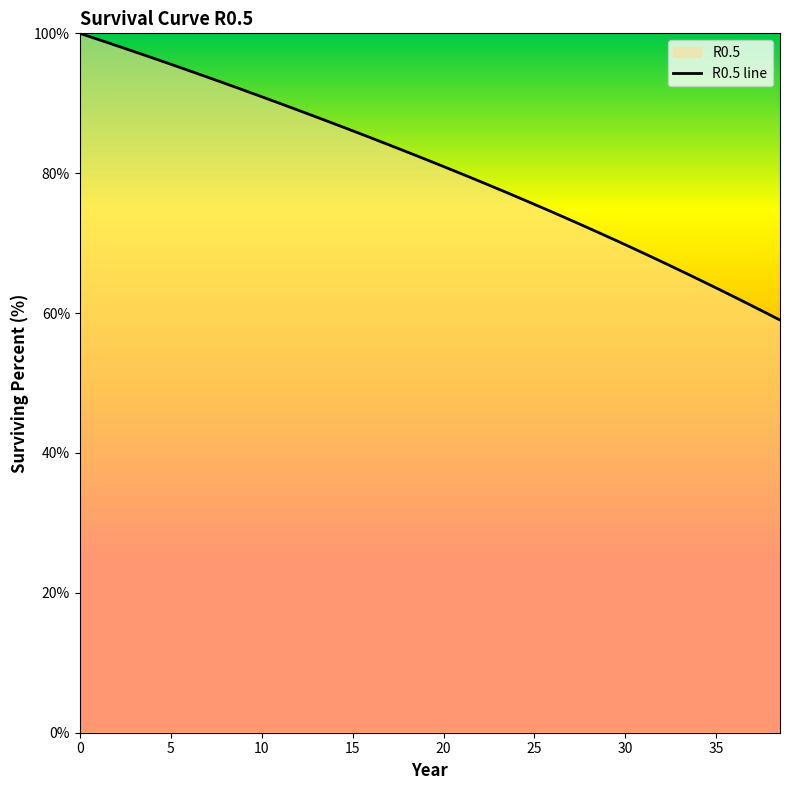

What is the difference between the maximum and minimum values?

41.0